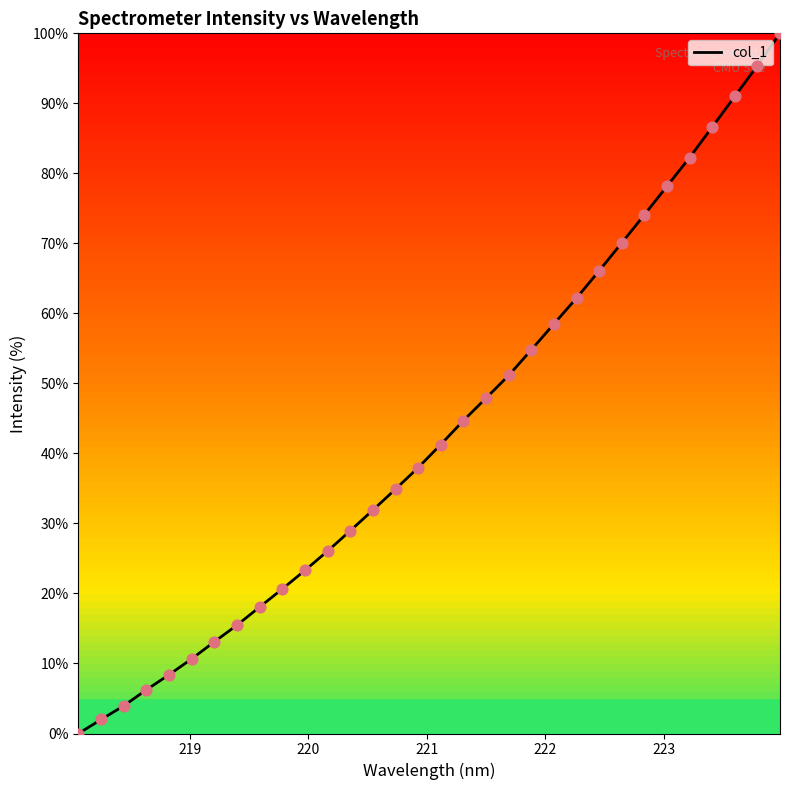

What is the greatest value displayed?

100.0